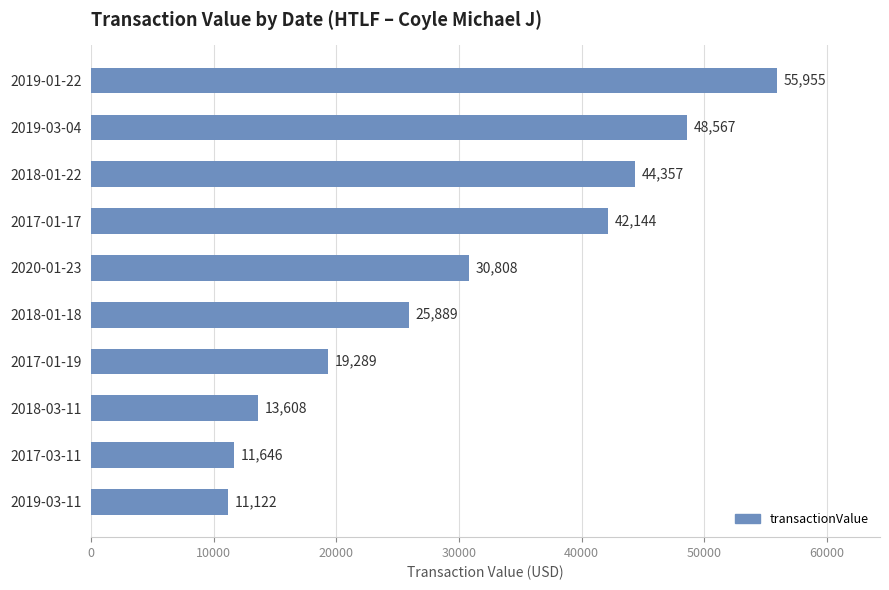

Approximately how many times larger is the value at 2018-01-22 compared to 2020-01-23?

1.4